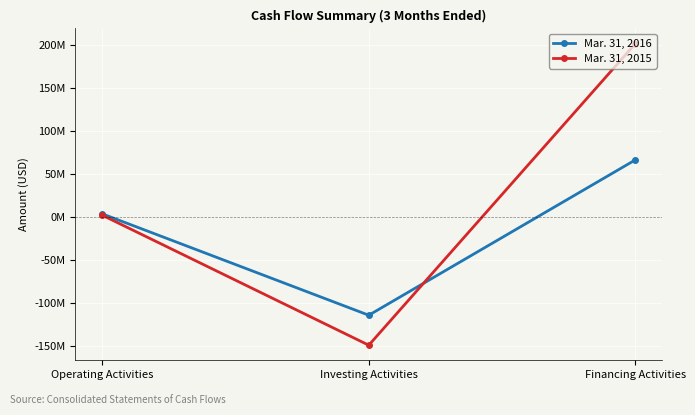

True or false: Mar. 31, 2016 has a value of -161075010 at Investing Activities.

False